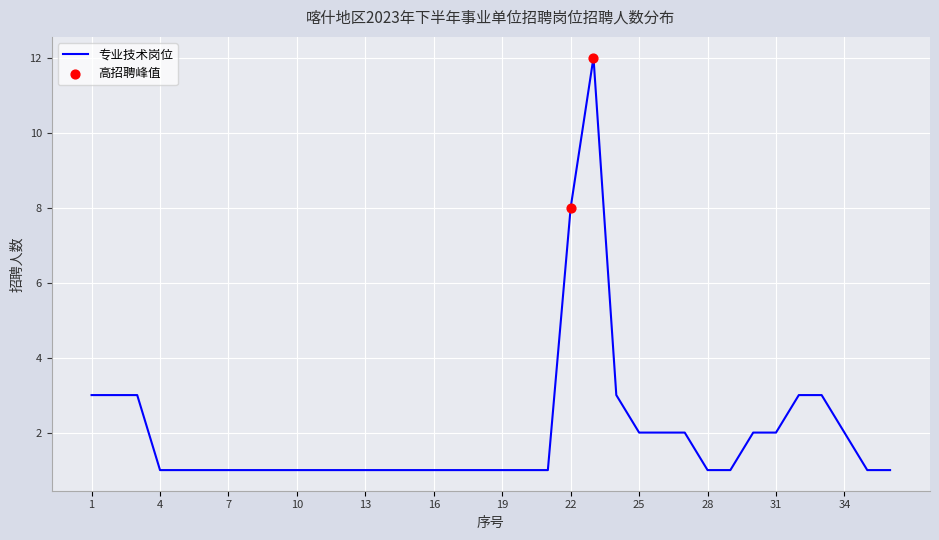

What is the difference between the maximum and minimum values?

11